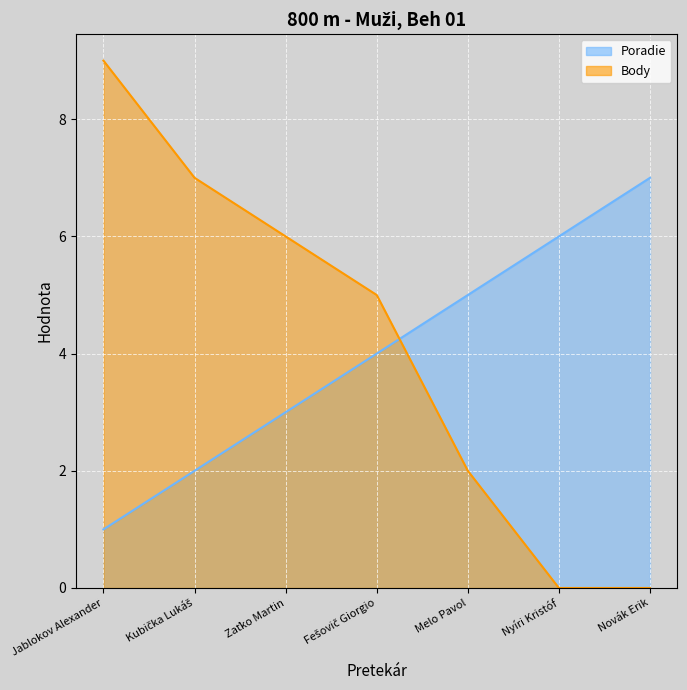

What is the total value across all series at Kubička Lukáš?

9